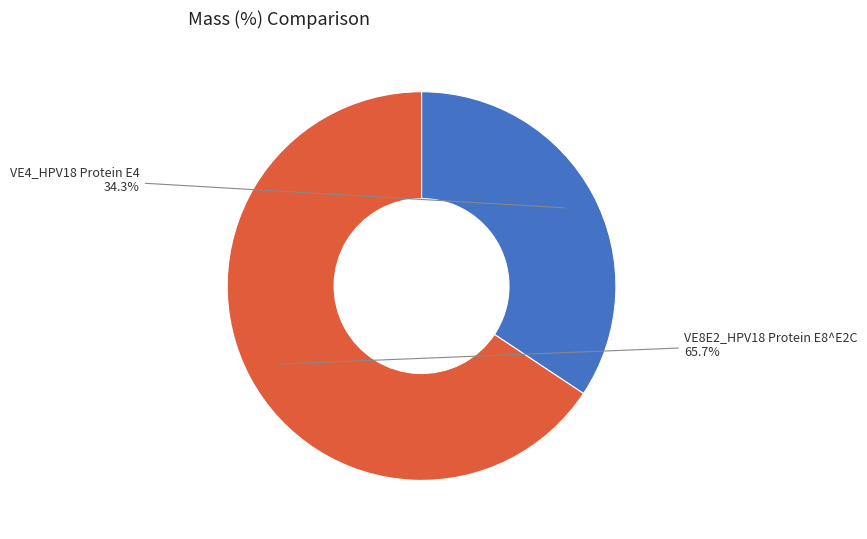

Which has a higher value, VE8E2_HPV18 Protein E8^E2C or VE4_HPV18 Protein E4?

VE8E2_HPV18 Protein E8^E2C